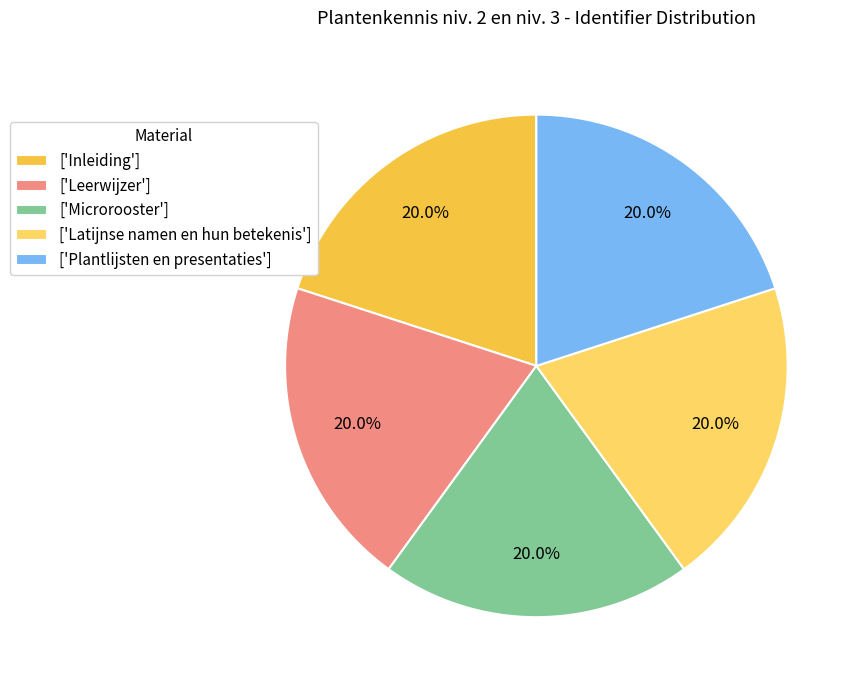

How many segments does this pie chart have?

5